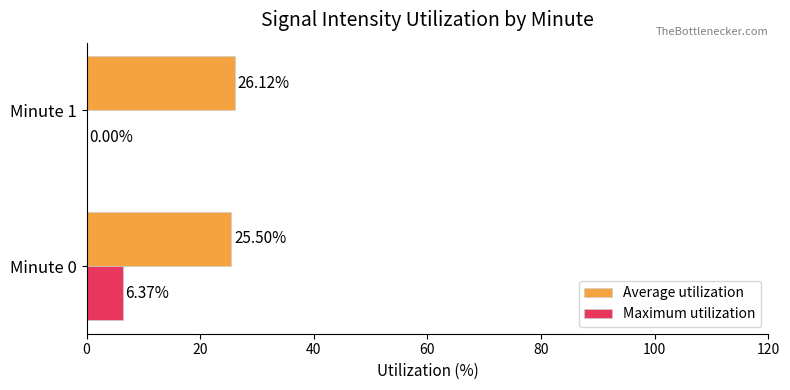

How many Average utilization values are between 25 and 26?

1